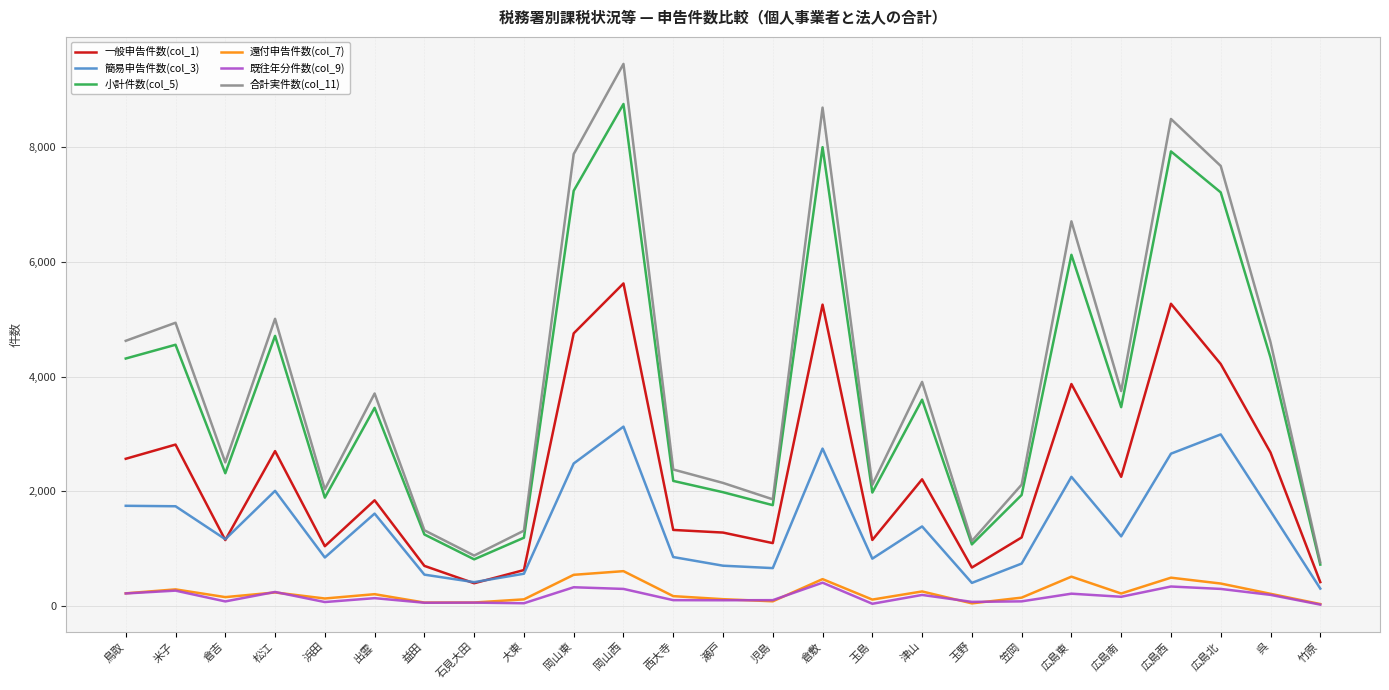

Count the number of data series in this chart.

6